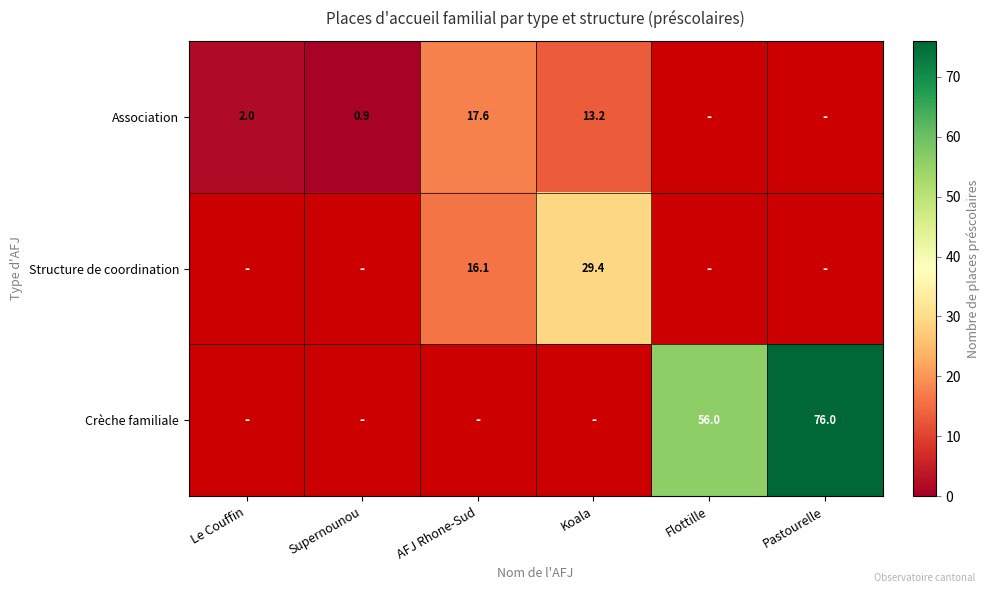

Where does the Association series first go above 17?

AFJ Rhone-Sud